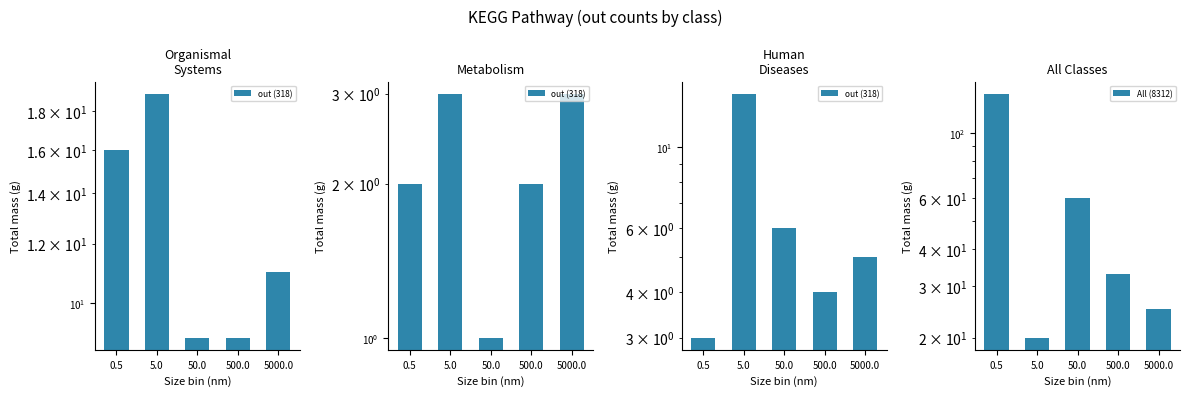

What is the difference between the All (8312) values at 0.5 and 50.0?

76